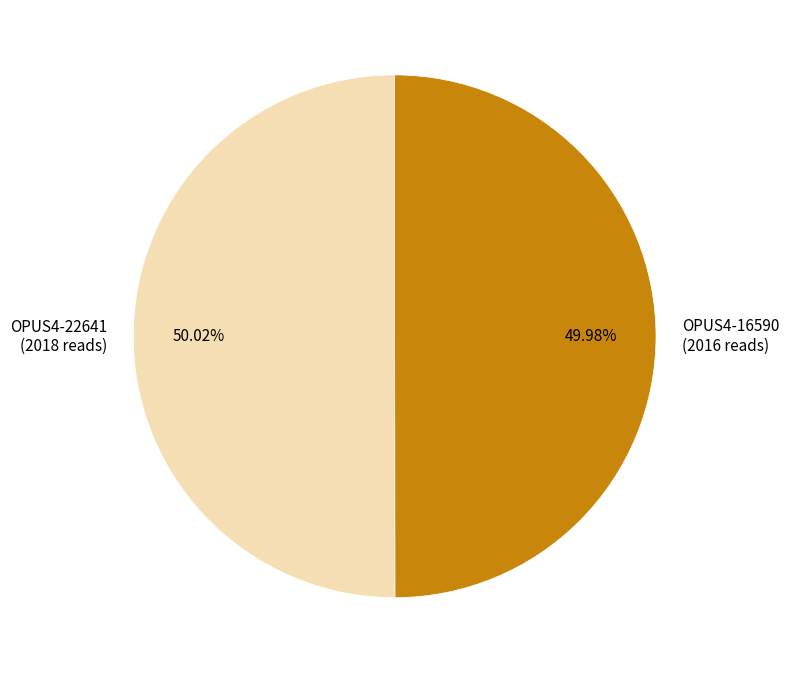

Approximately how many times larger is the value at OPUS4-22641 compared to OPUS4-16590?

1.0